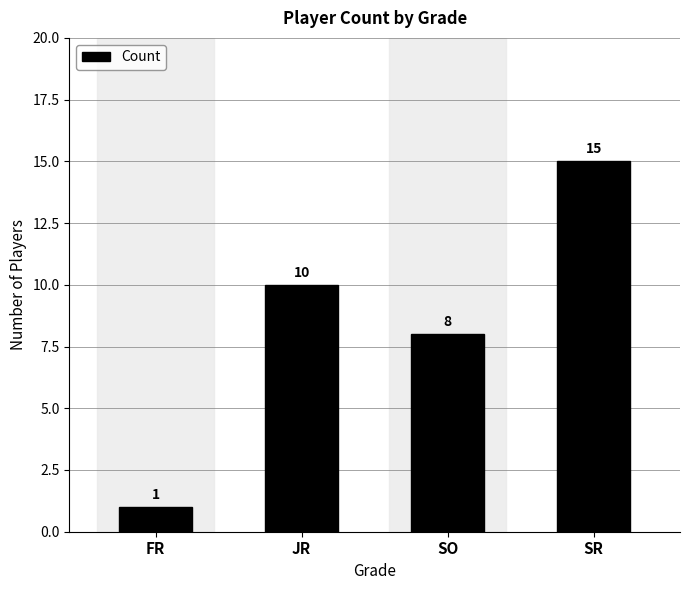

What is the sum of all values?

34